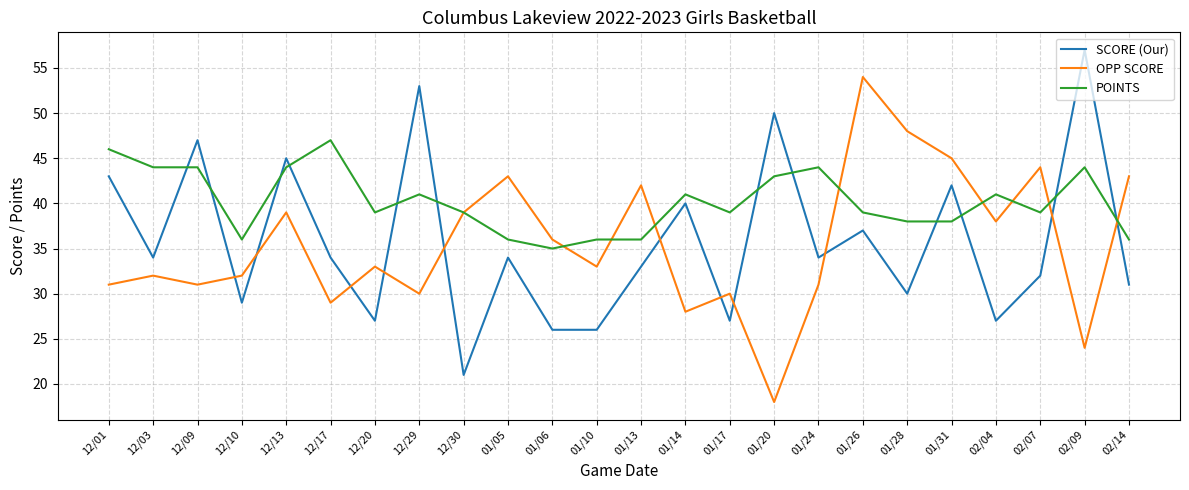

Read the POINTS value at 01/26.

39